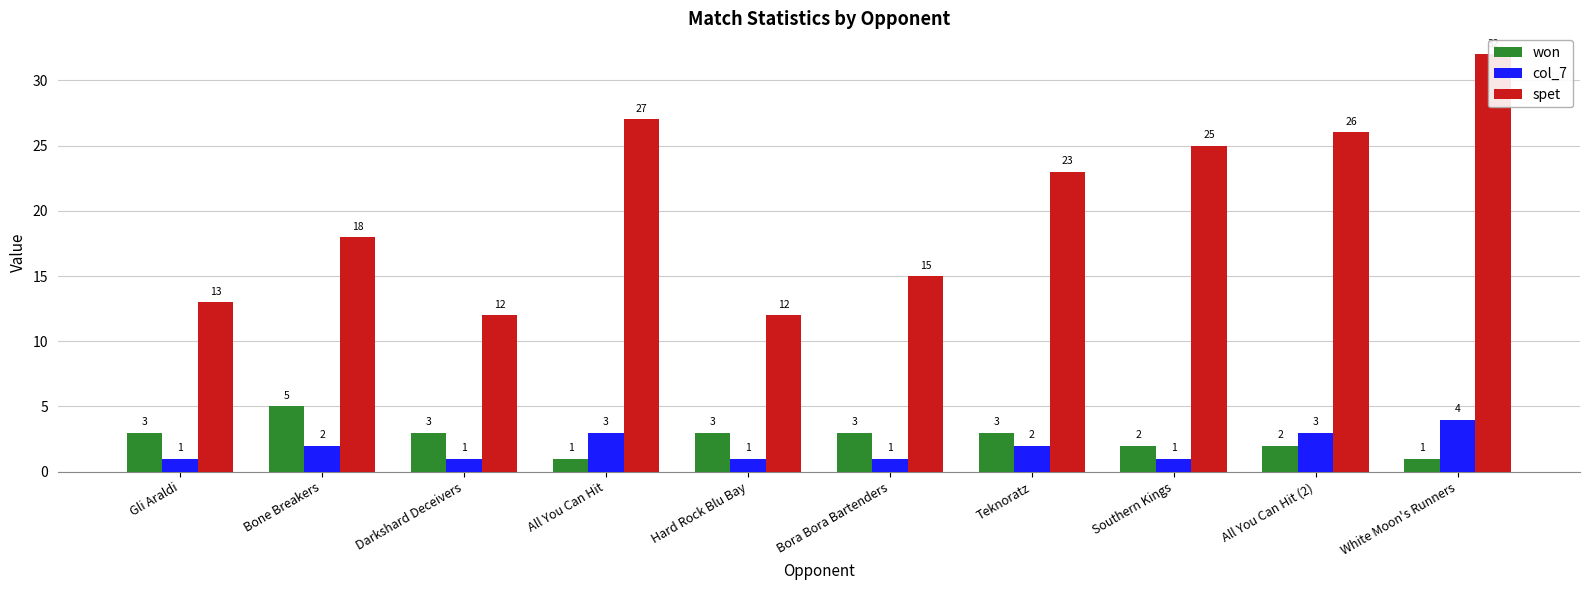

Which label corresponds to the smallest value in the chart?

All You Can Hit